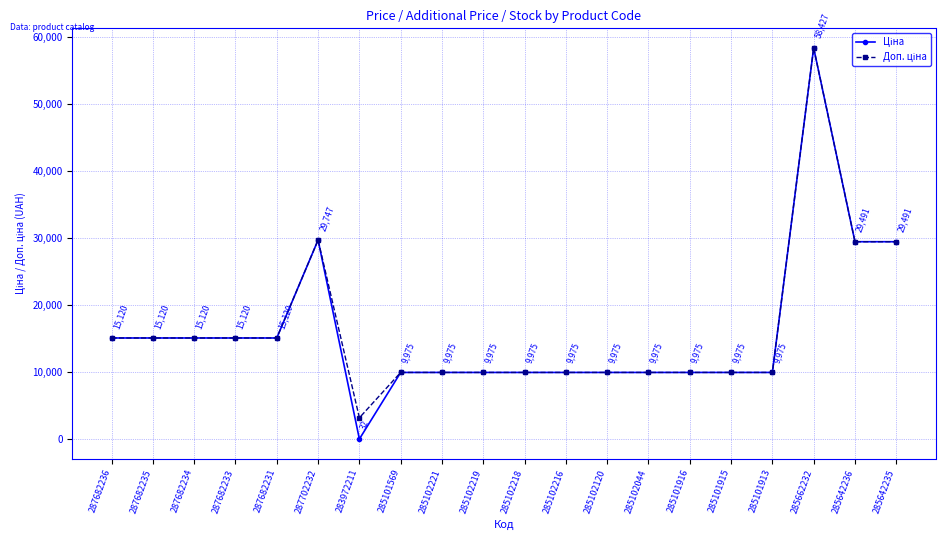

At how many categories does at least one series exceed 490?

20